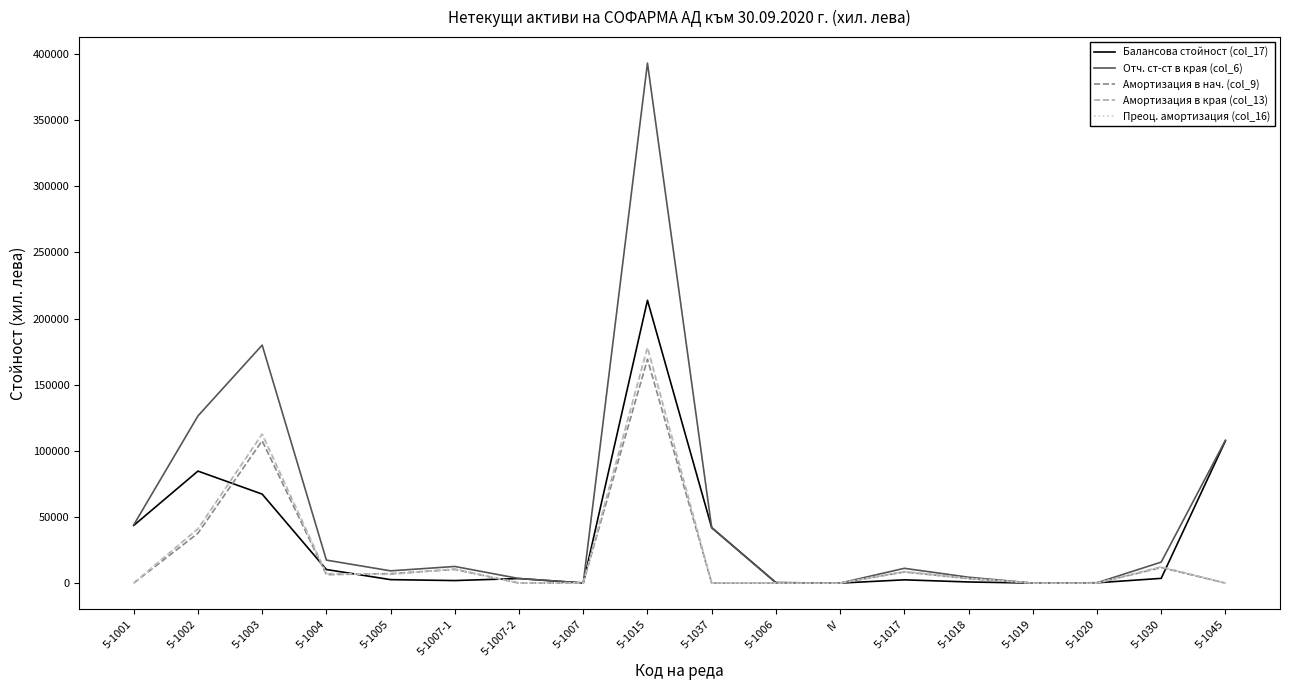

Which series has the largest range (max minus min)?

Отч. ст-ст в края (col_6)